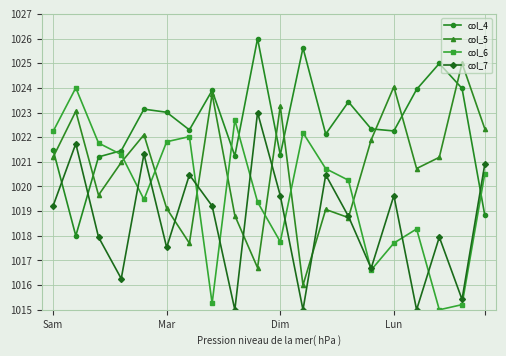

Rank the series by their average value, from highest to lowest.

col_4, col_5, col_6, col_7